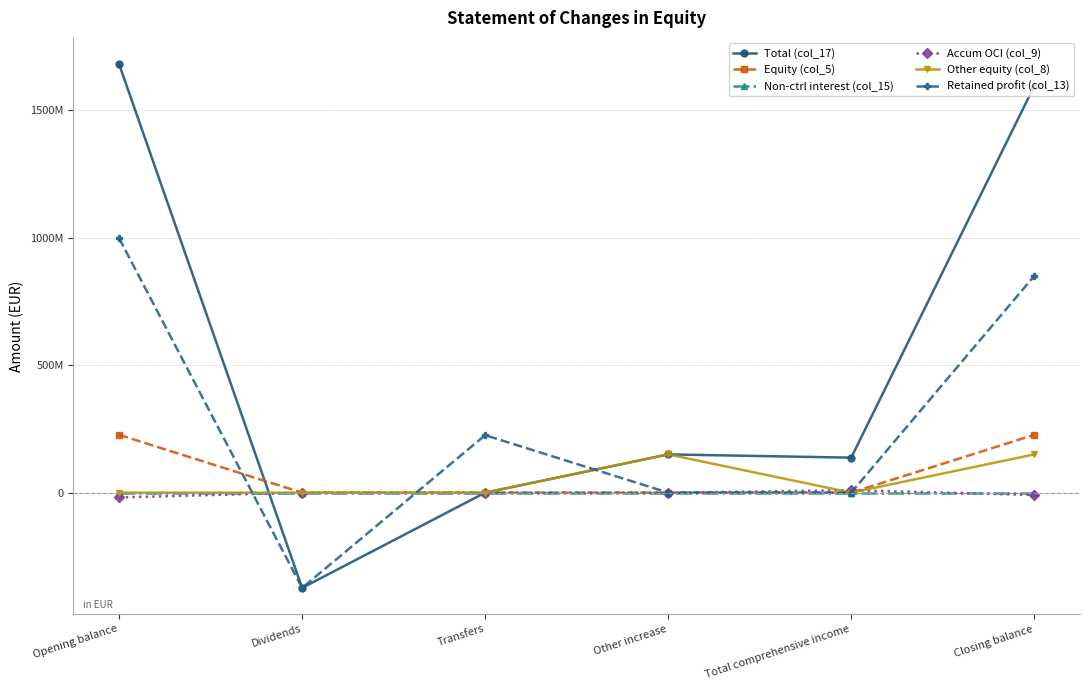

Which series has the largest total across all categories?

Total (col_17)